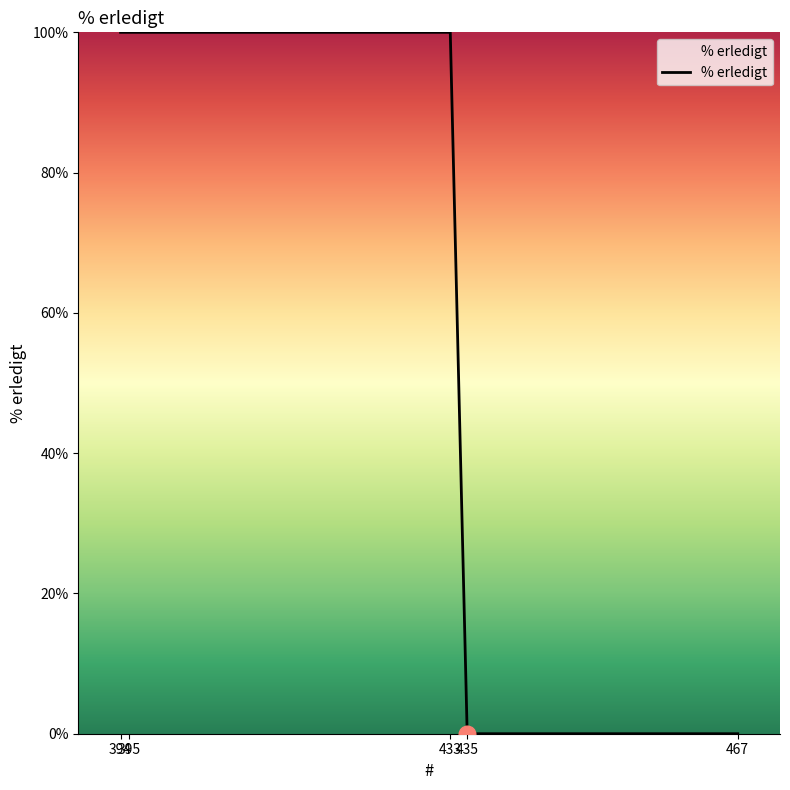

True or false: the data has more than 2 interior local peaks.

False